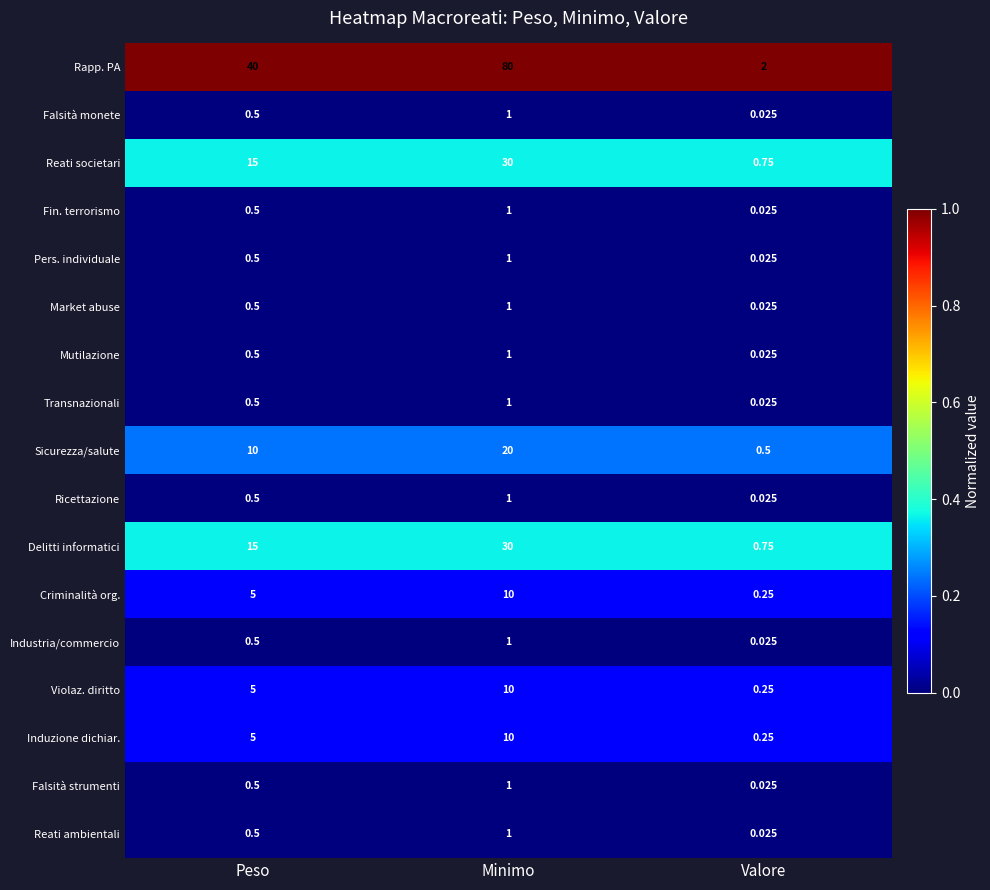

How many categories are shown in the chart?

3